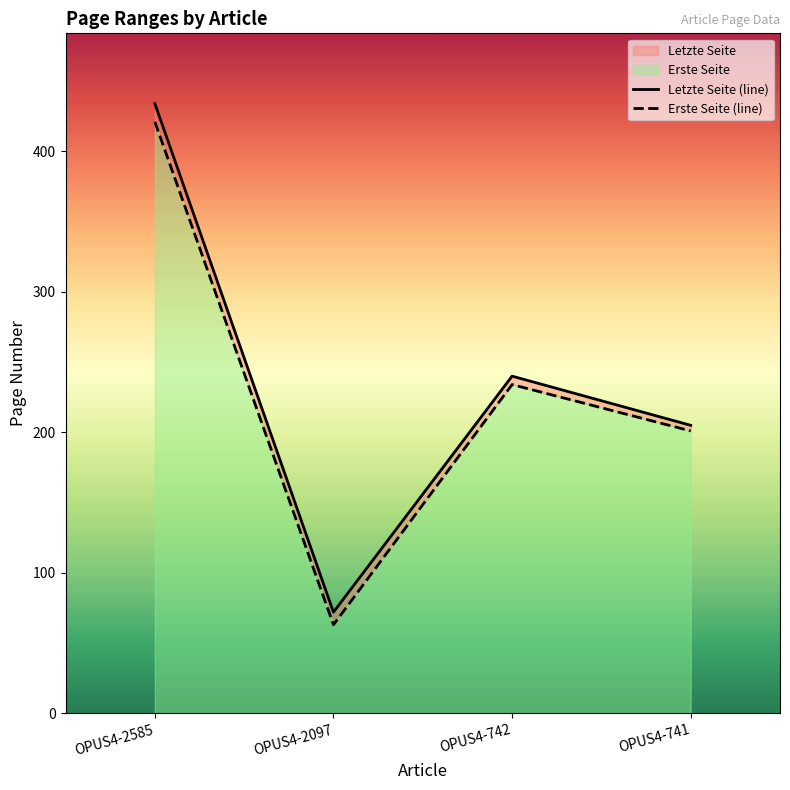

The value of Erste Seite (line) at OPUS4-2585 is 559. True or false?

False